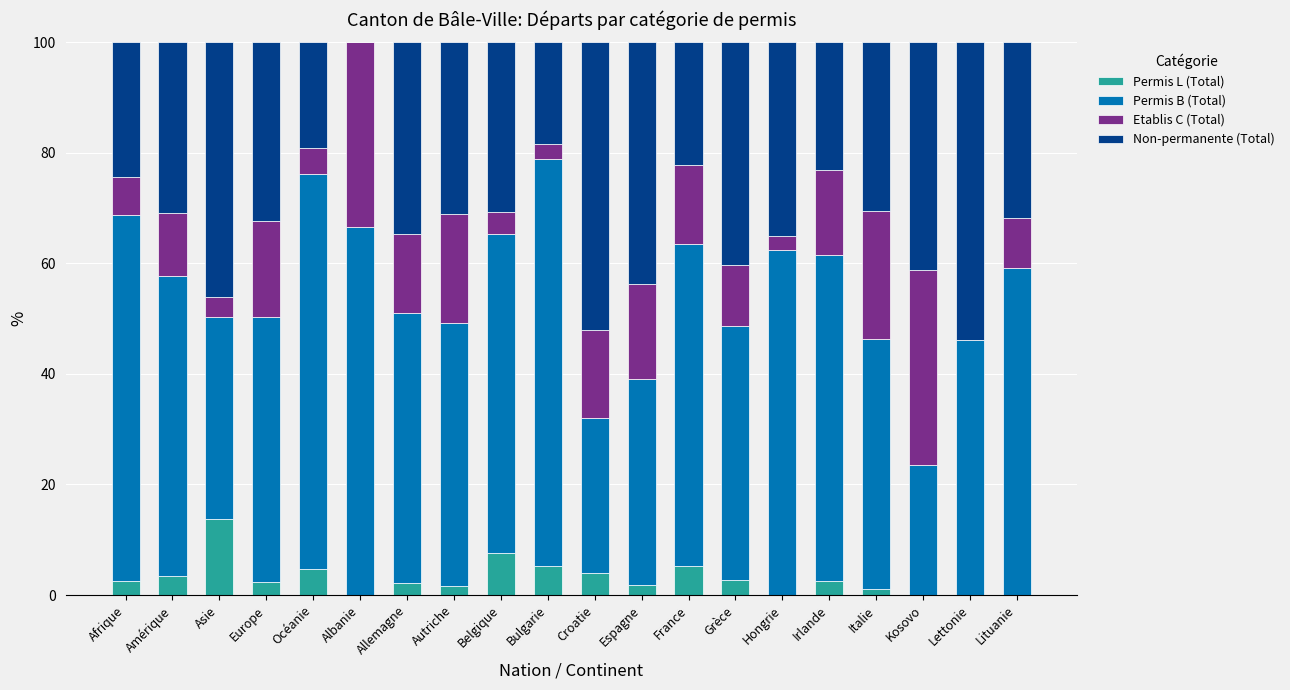

What is the highest value of the Permis L (Total) series?

13.7